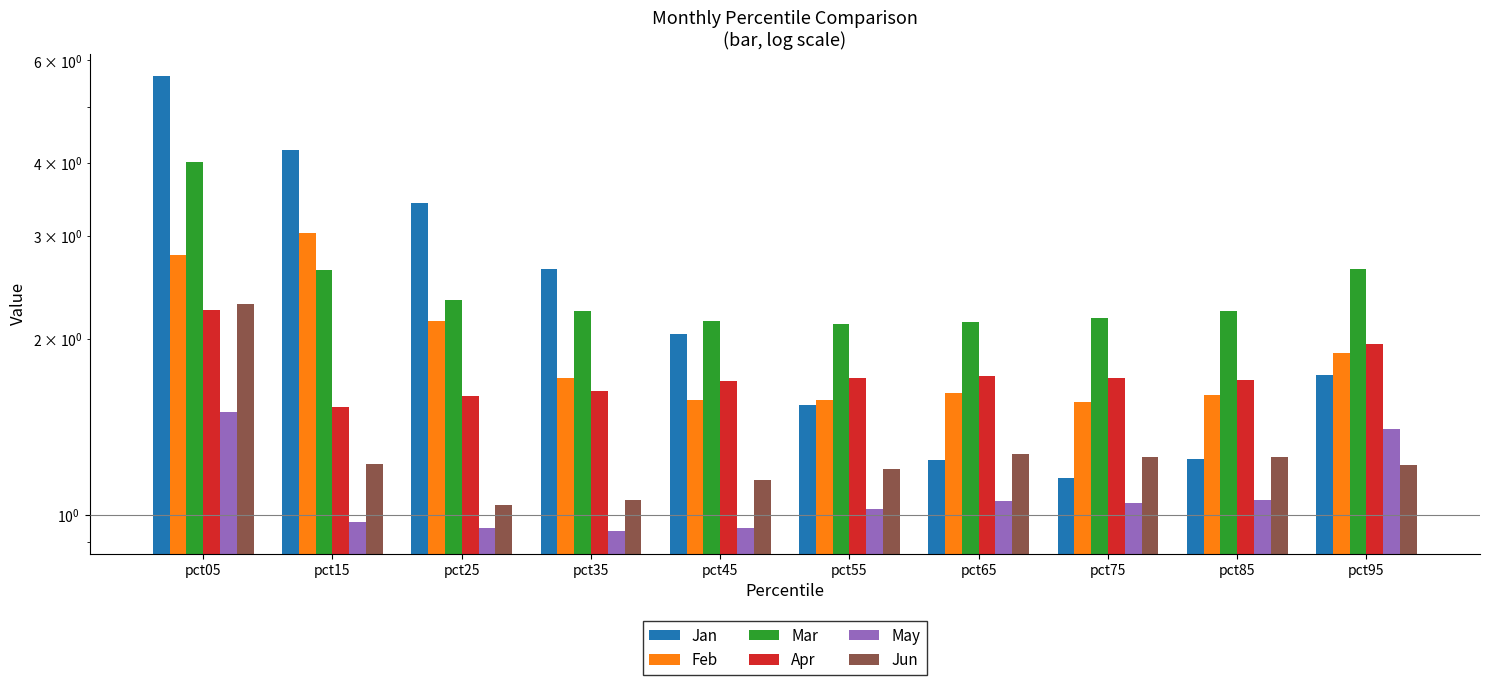

Rank the series at pct05 from highest to lowest value.

Jan, Mar, Feb, Jun, Apr, May